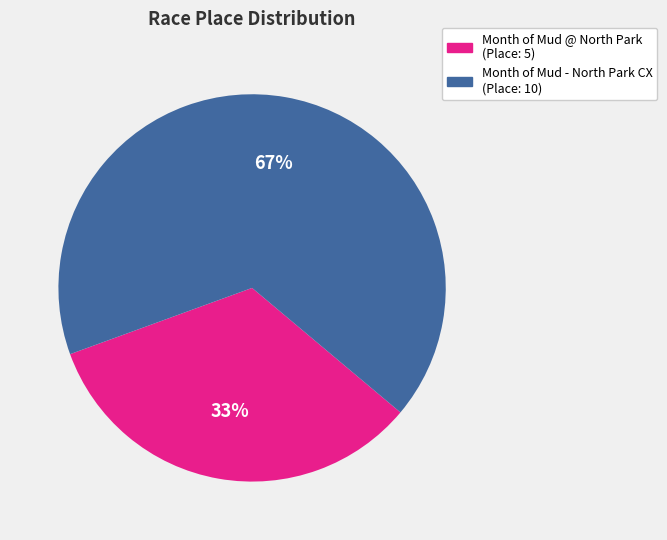

To the nearest percent, what is the average slice percentage?

50%